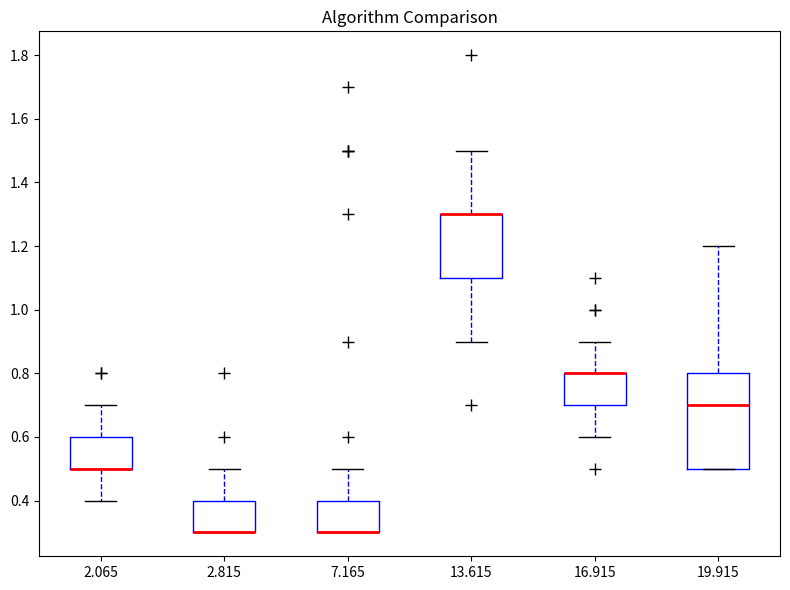

Reading left to right, transcribe this box plot: for each box, give where its median line is, the range the box spans, and where its two whiskers end, as read against the y-axis. The values are not printed on the chart, so give them approximately, as read against the axis.

2.065: median 0.5 (drawn on the box's lower edge), box 0.5 to 0.6, whiskers 0.4 to 0.7
2.815: median 0.3 (drawn on the box's lower edge), box 0.3 to 0.4, whiskers 0.3 to 0.5
7.165: median 0.3 (drawn on the box's lower edge), box 0.3 to 0.4, whiskers 0.3 to 0.5
13.615: median 1.3 (drawn on the box's upper edge), box 1.1 to 1.3, whiskers 0.9 to 1.5
16.915: median 0.8 (drawn on the box's upper edge), box 0.7 to 0.8, whiskers 0.6 to 0.9
19.915: median 0.7, box 0.5 to 0.8, whiskers 0.5 to 1.2